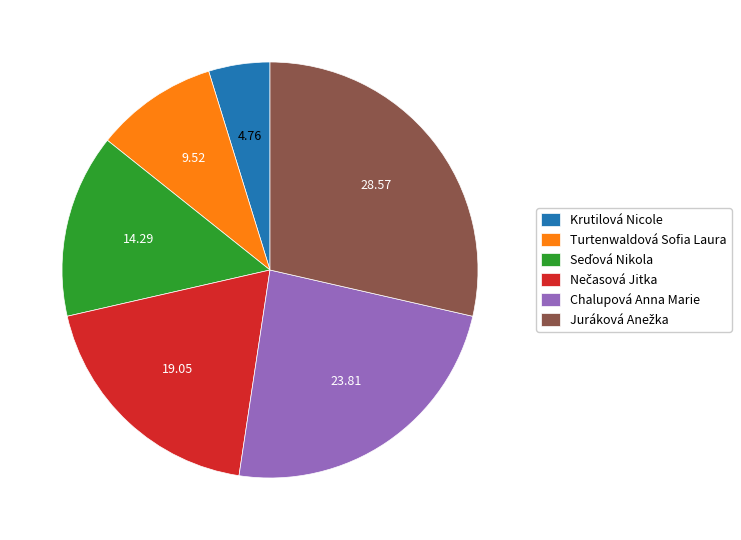

How many segments does this pie chart have?

6